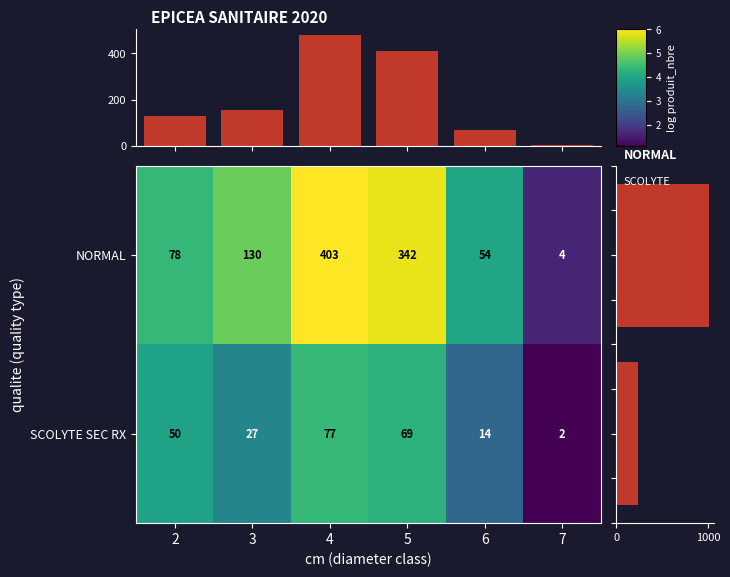

Reading left to right, what are all the values shown in this chart?

2=128	3=157	4=480	5=411	6=68	7=6